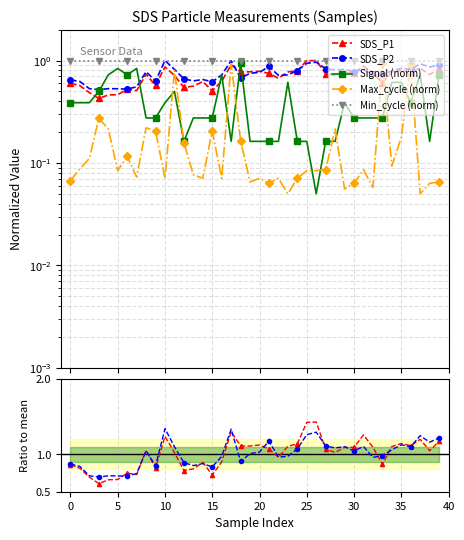

What is the difference between the maximum and minimum values in the Signal (norm) series?

0.9